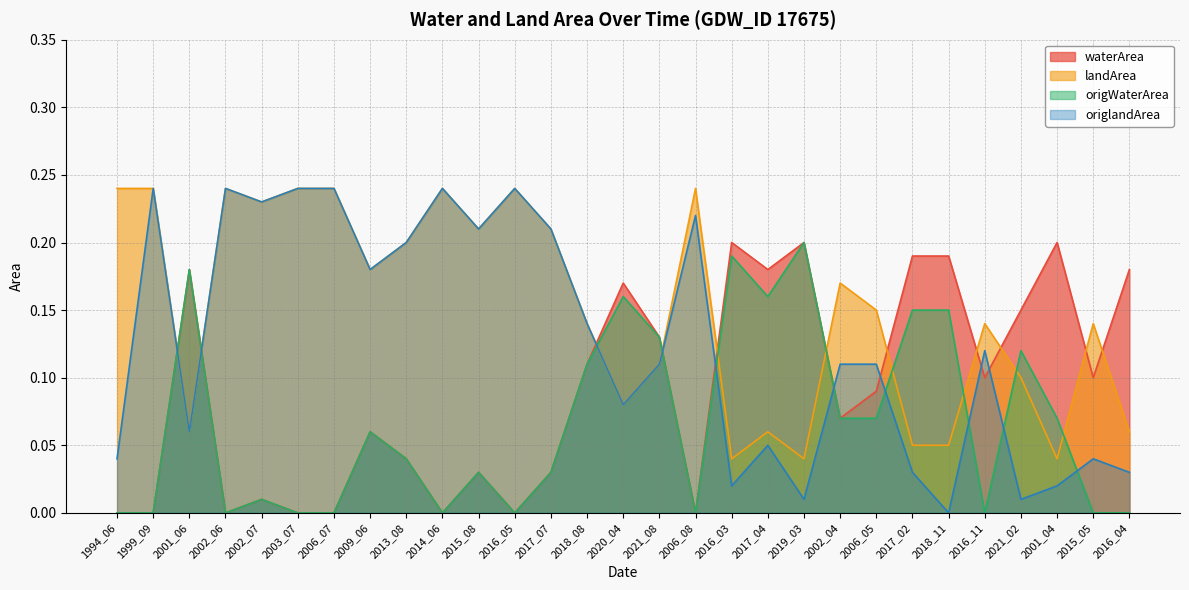

At how many categories does at least one series exceed 0?

29